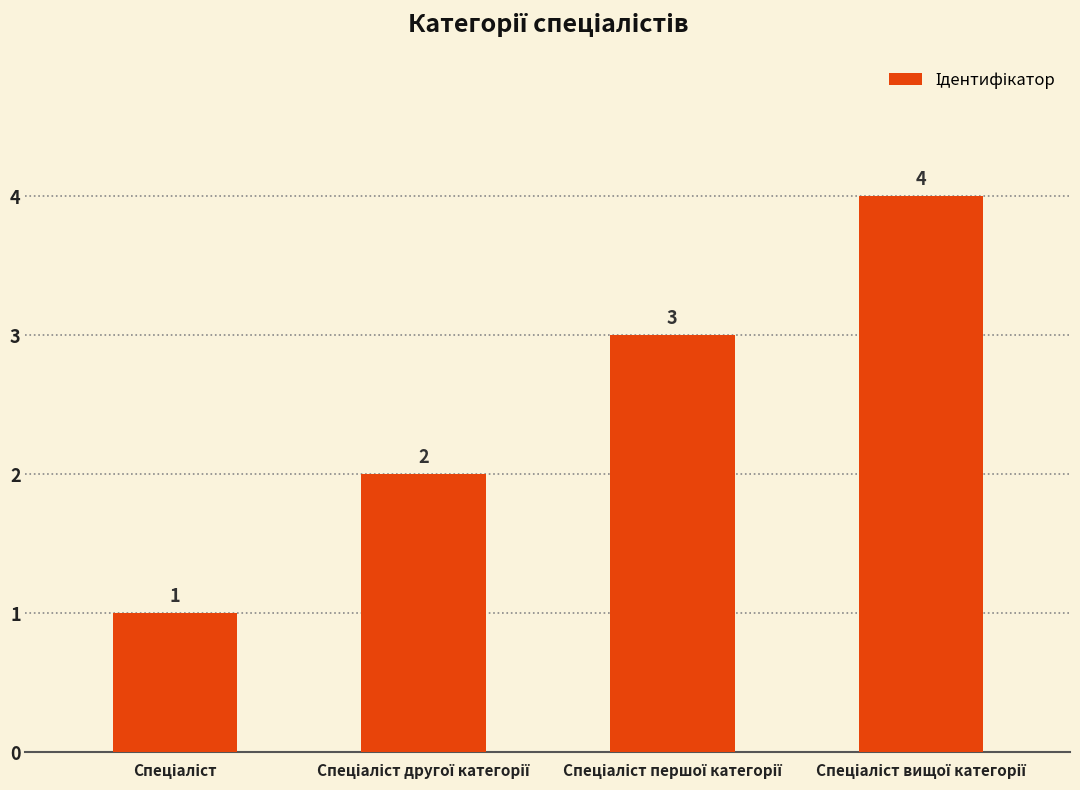

Count the values in the range 2 to 4.

3